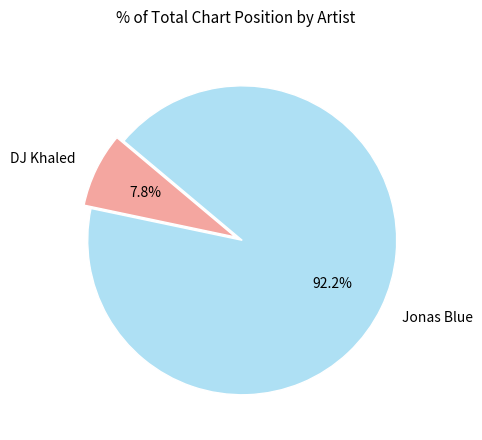

To the nearest percent, what is the average slice percentage?

50%